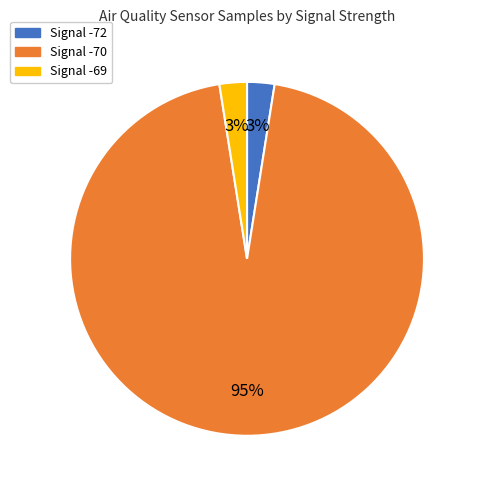

To the nearest percent, what is the average slice percentage?

33%